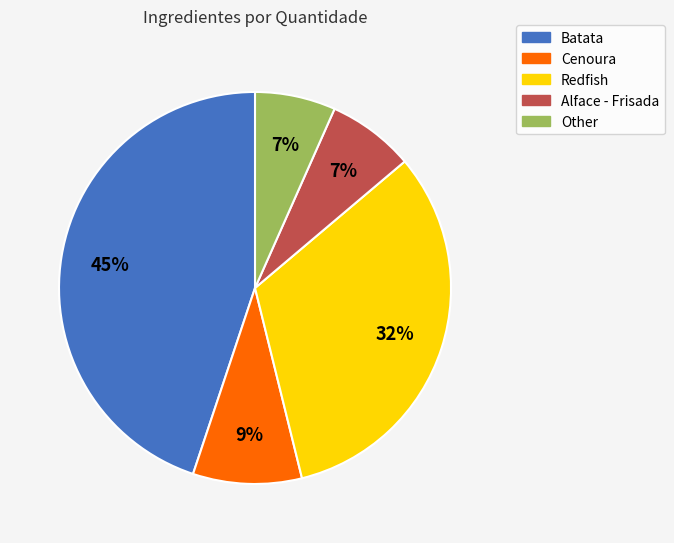

Combined, do Redfish and Batata account for over 50%?

Yes